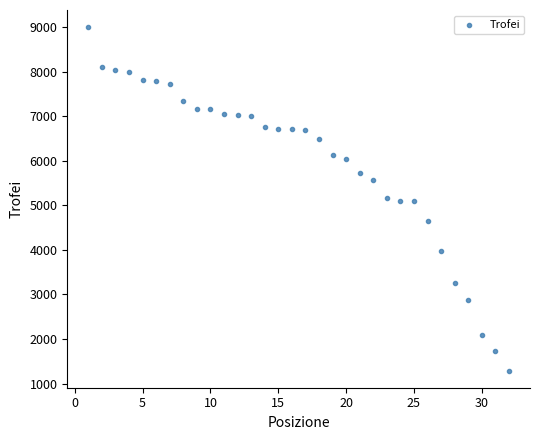

What is the range of X values (max minus min)?

31